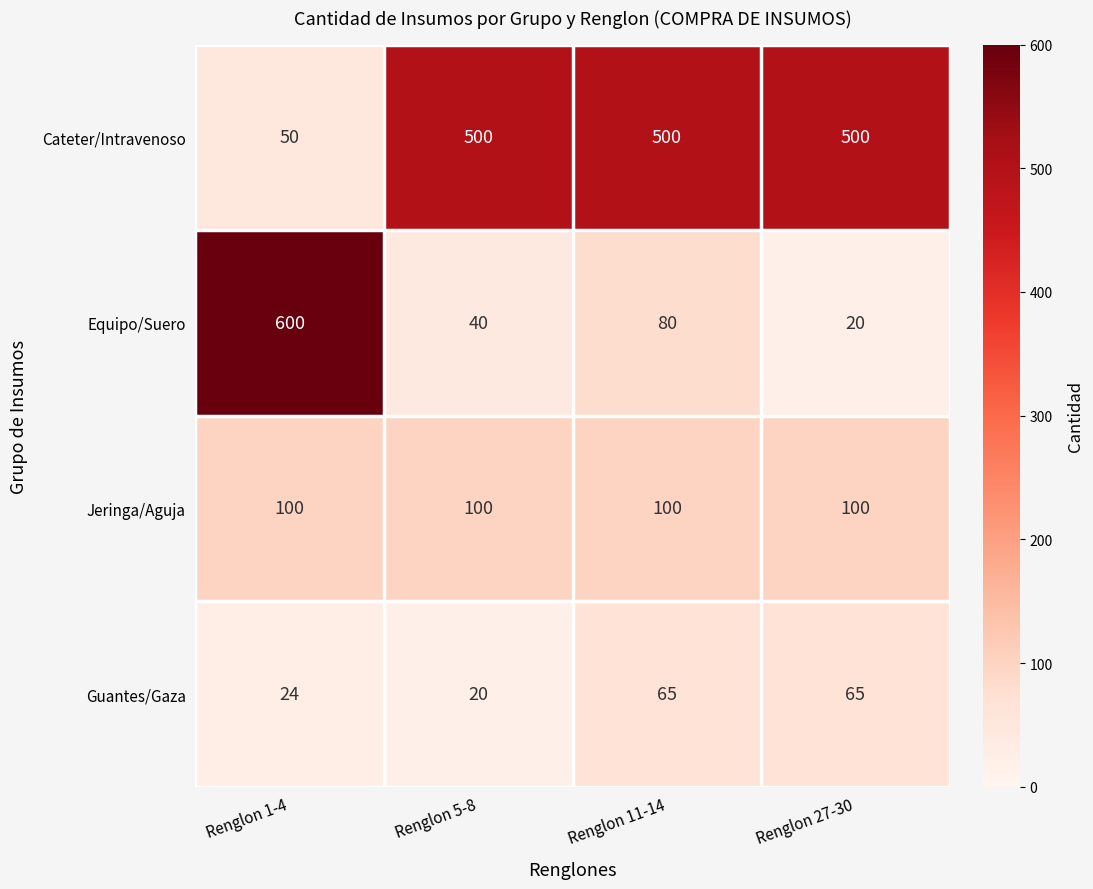

Reading right to left, what are all the values shown in this chart?

Cateter/Intravenoso: 500	500	500	50
Equipo/Suero: 20	80	40	600
Jeringa/Aguja: 100	100	100	100
Guantes/Gaza: 65	65	20	24